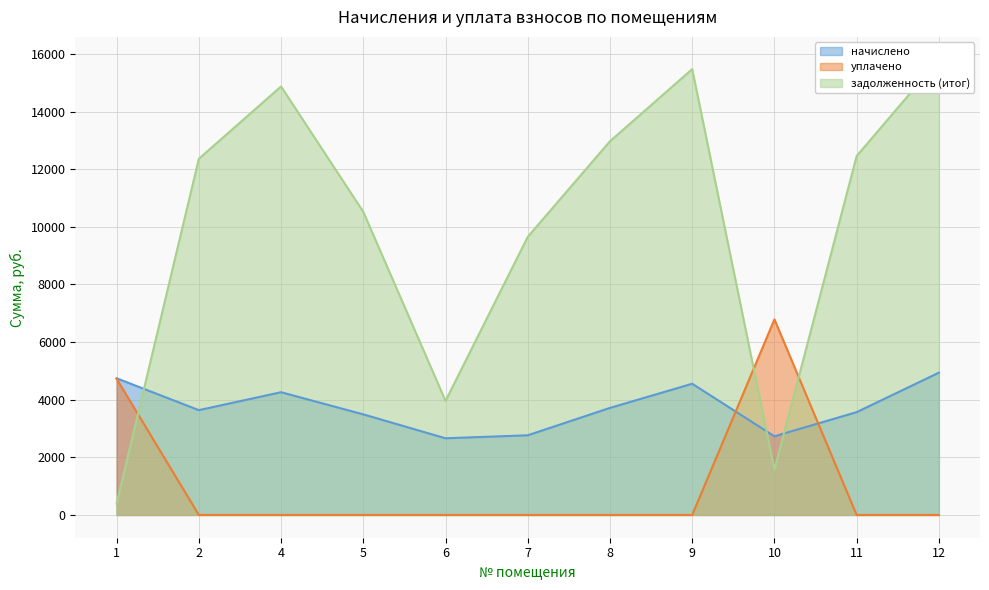

At which label does задолженность (итог) first exceed 12359?

2